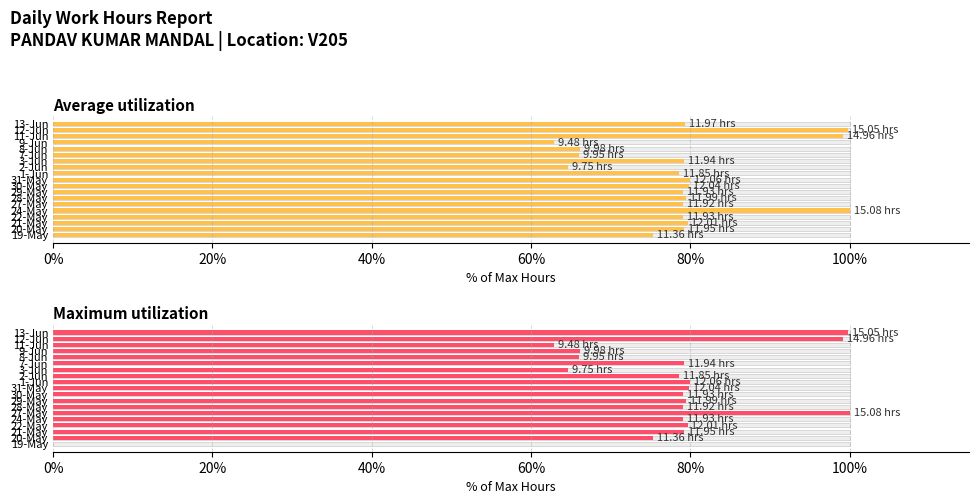

Which series changed the most between 3-Jun and 13-Jun?

Maximum utilization